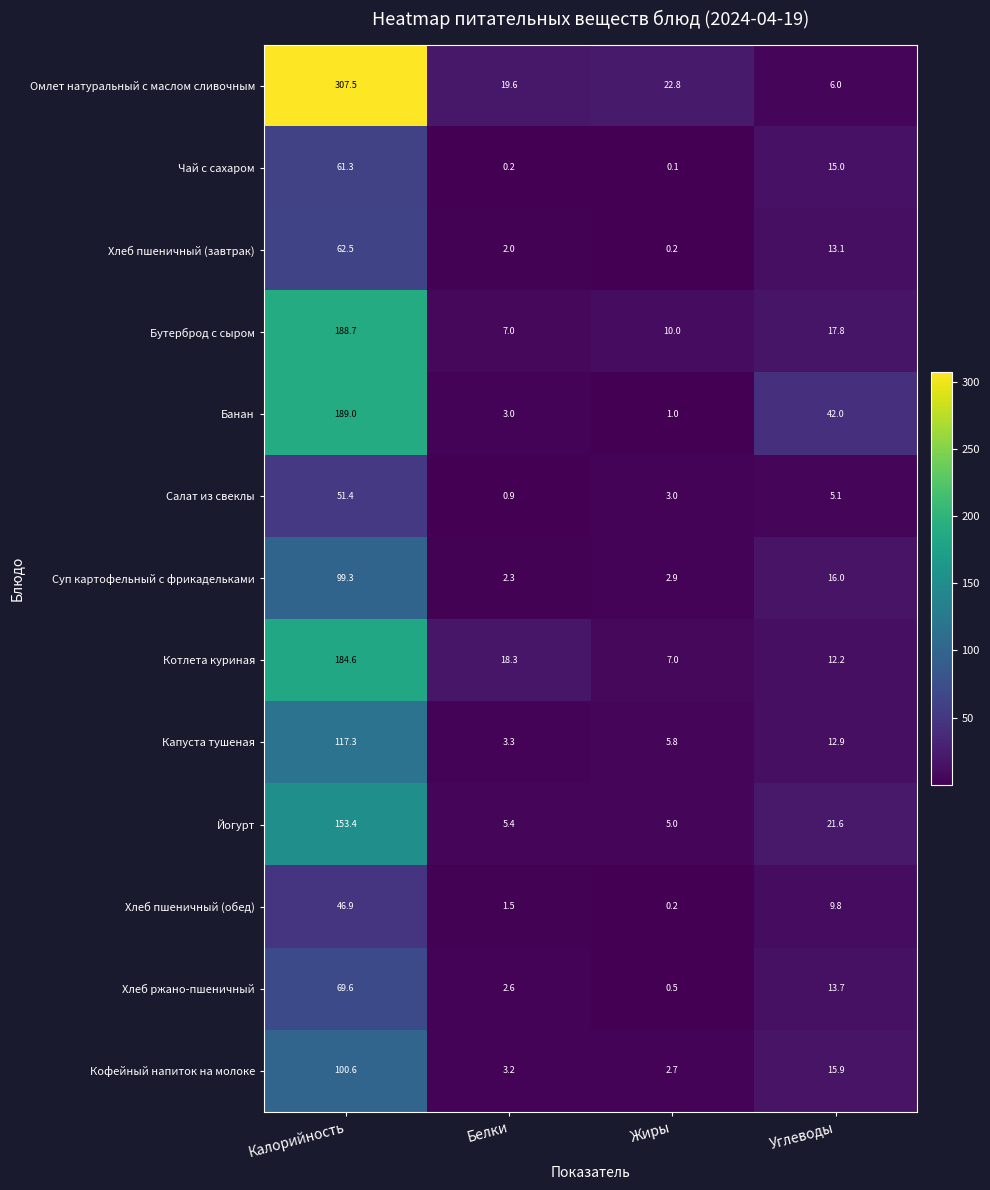

Which series changed the most between Белки and Жиры?

Котлета куриная